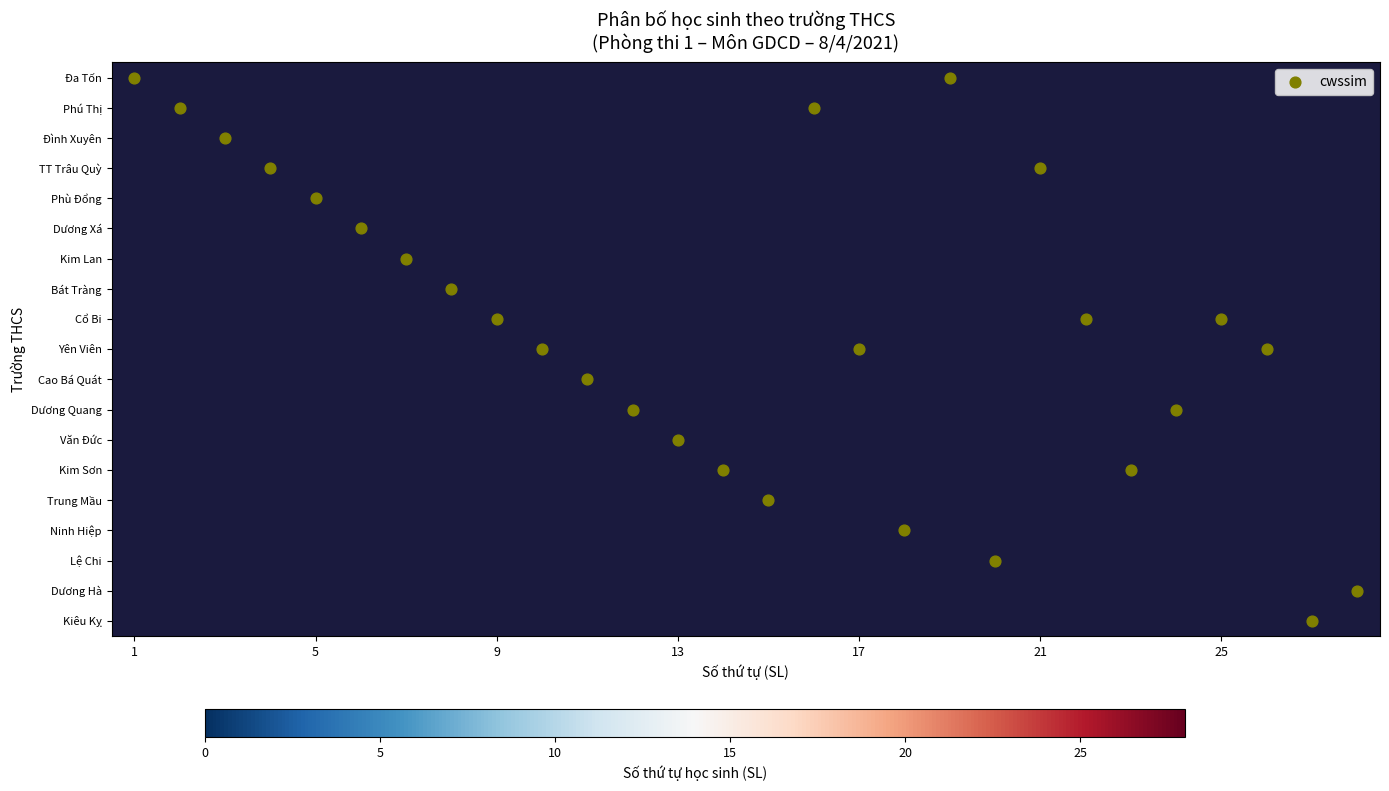

Which label corresponds to the smallest value in the chart?

1